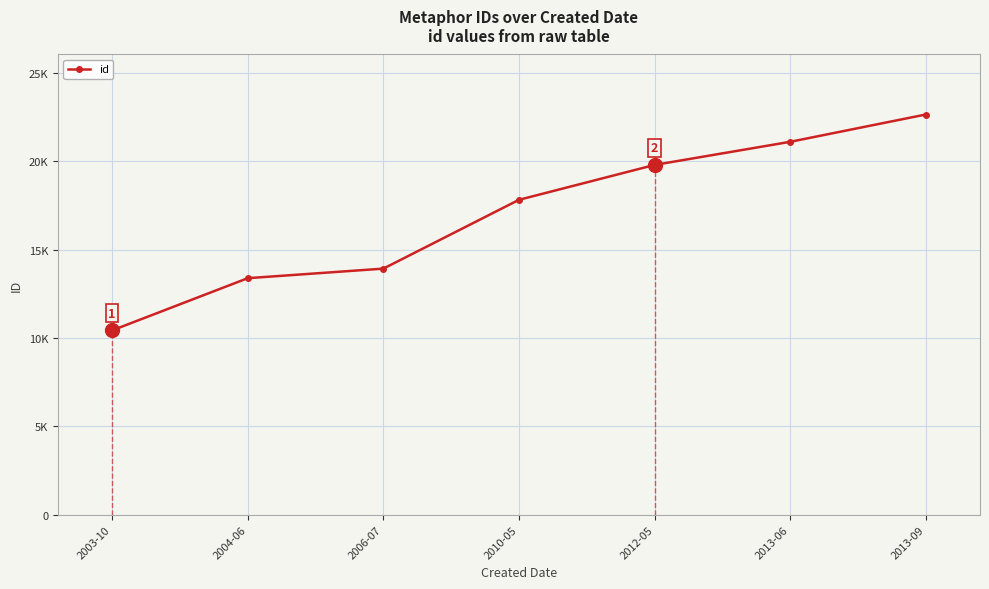

Rank the categories by value from lowest to highest.

2003-10, 2004-06, 2006-07, 2010-05, 2012-05, 2013-06, 2013-09